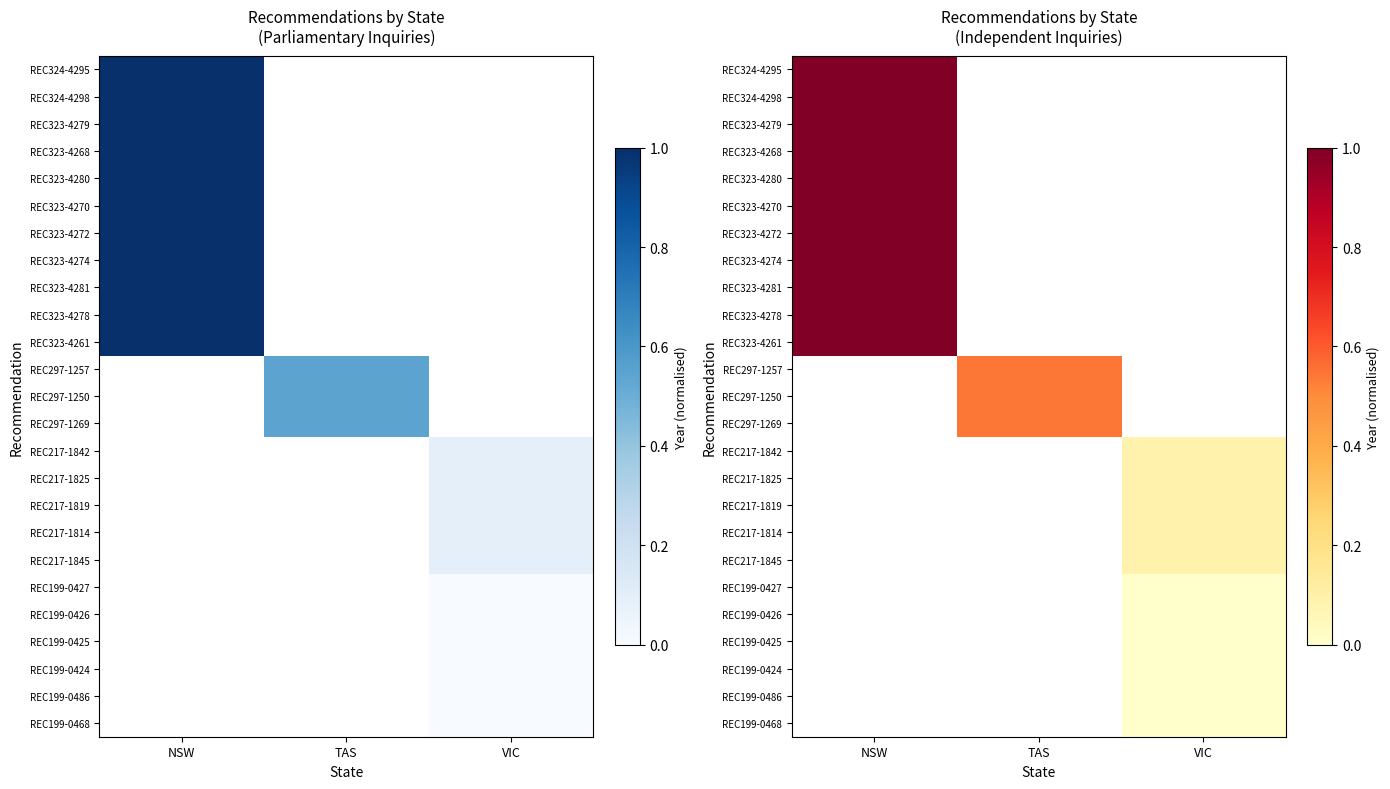

Which has a higher value, VIC or NSW?

NSW